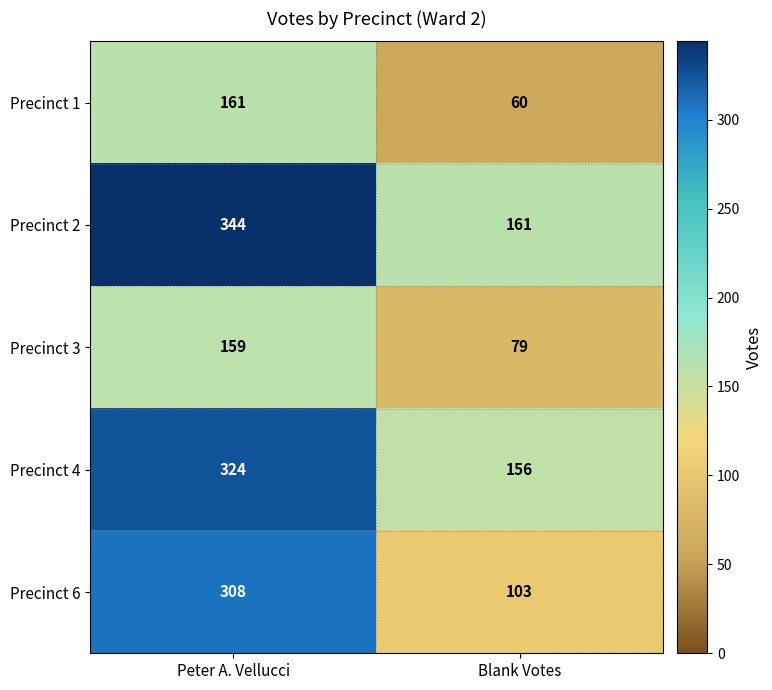

What is the smallest value displayed?

60